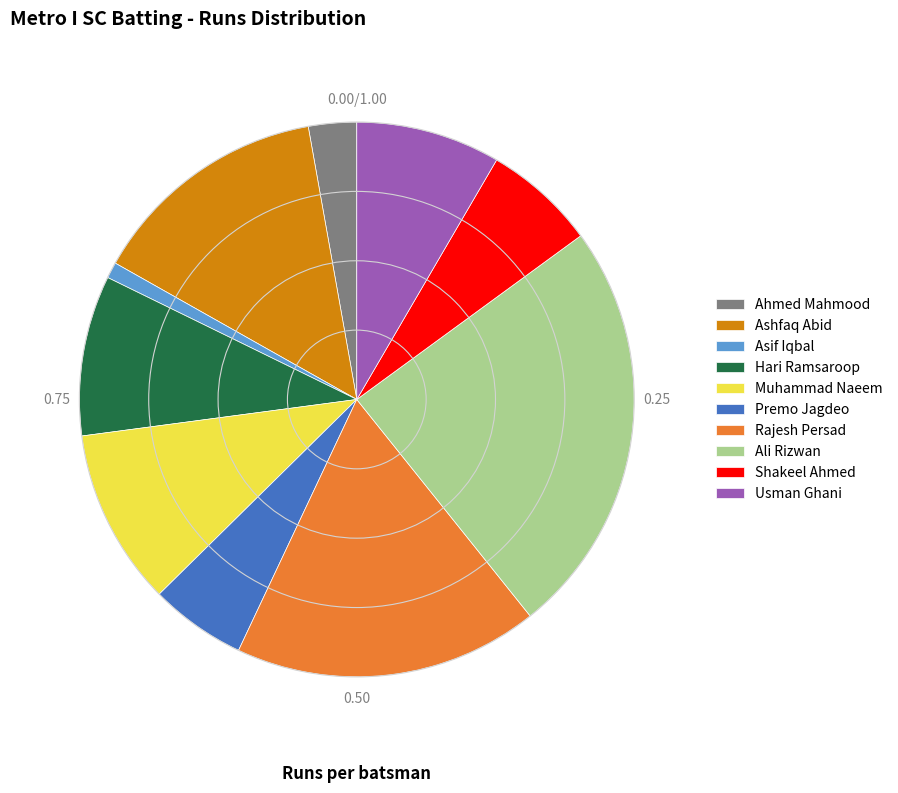

What is the smallest slice in the pie chart?

Asif Iqbal